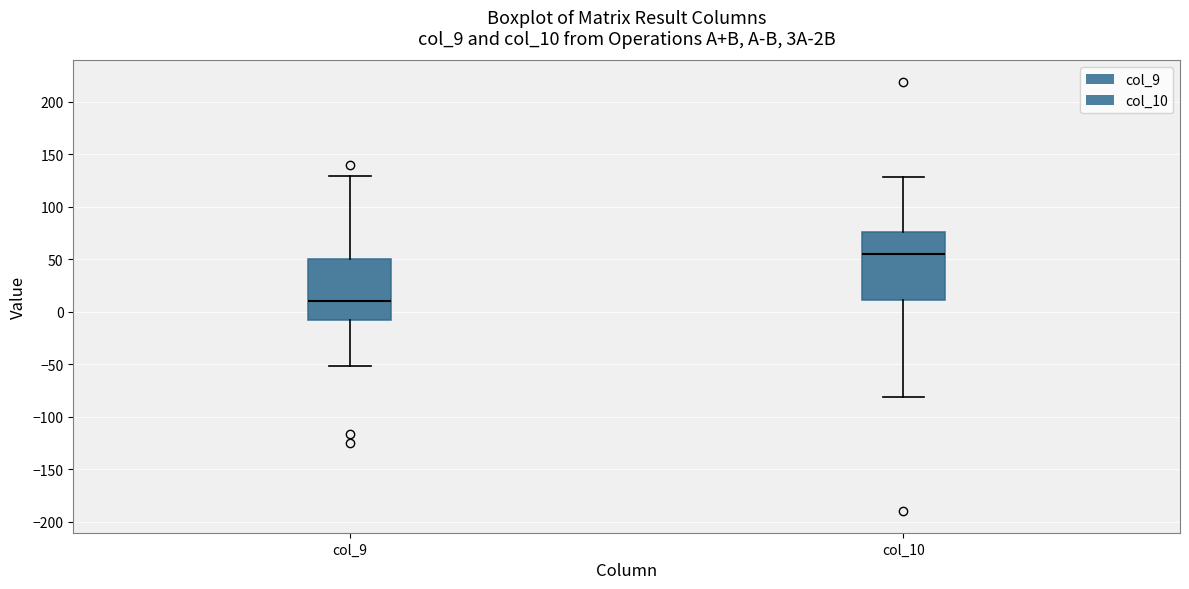

Comparing the boxes themselves (not the whiskers), which one is the tallest?

col_10